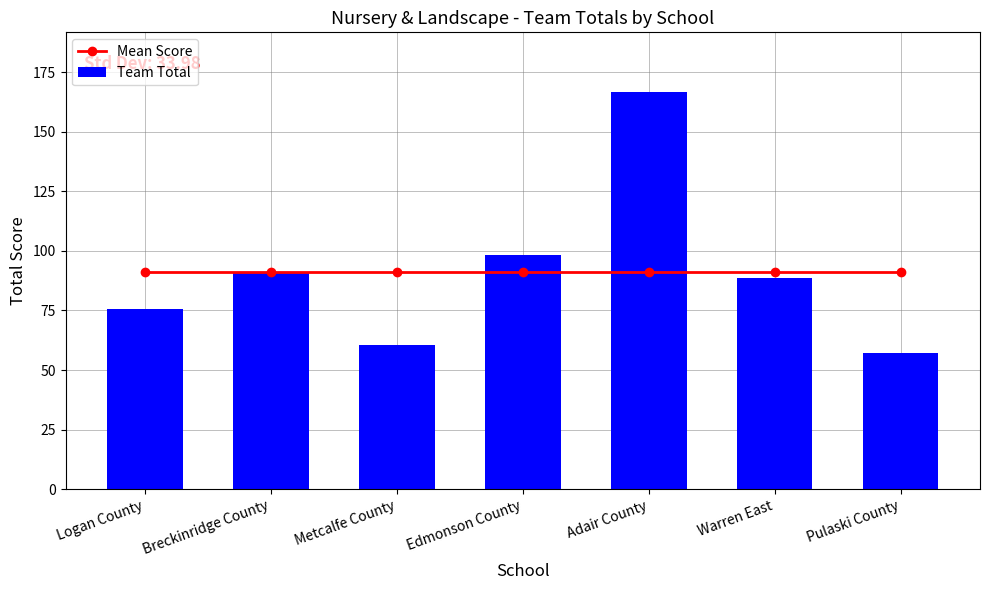

Are the bars grouped side by side (vs. stacked)?

Yes